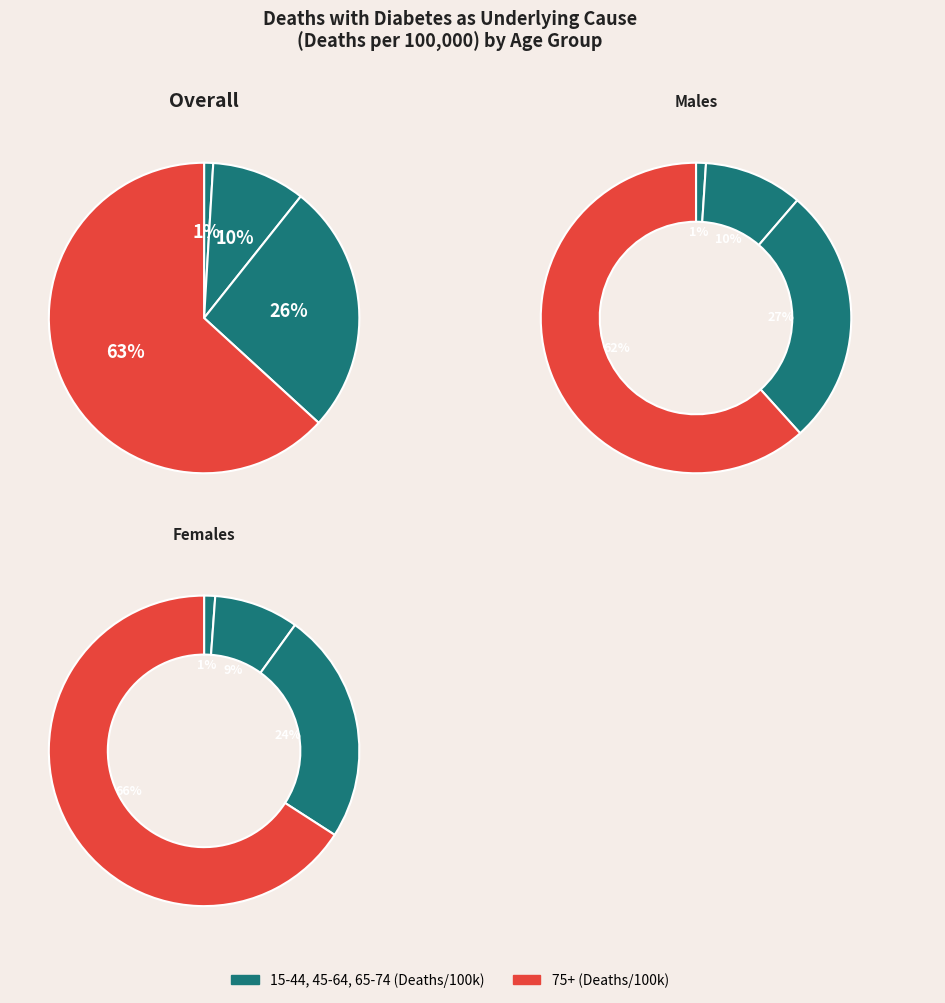

What is the majority slice?

75+